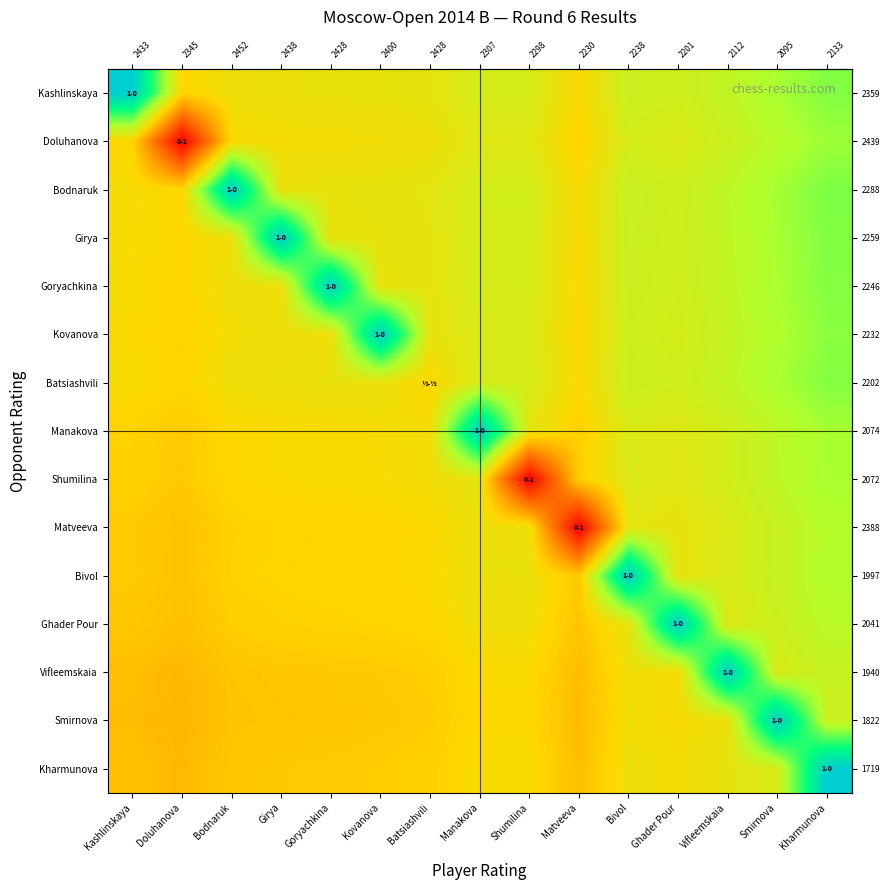

At which category is the sum across all series the highest?

Kharmunova